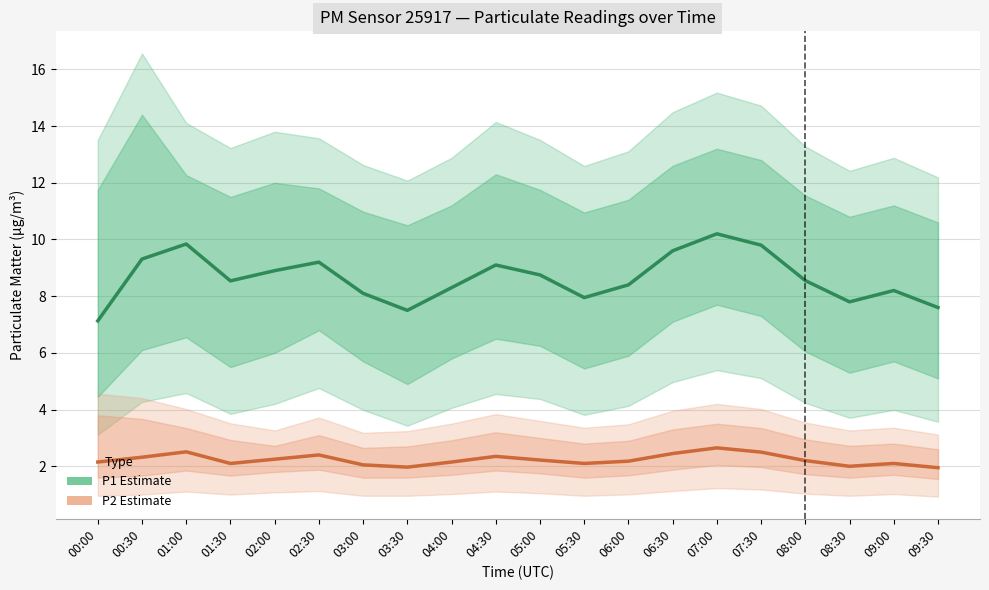

How many values in the P2 series exceed 2?

17